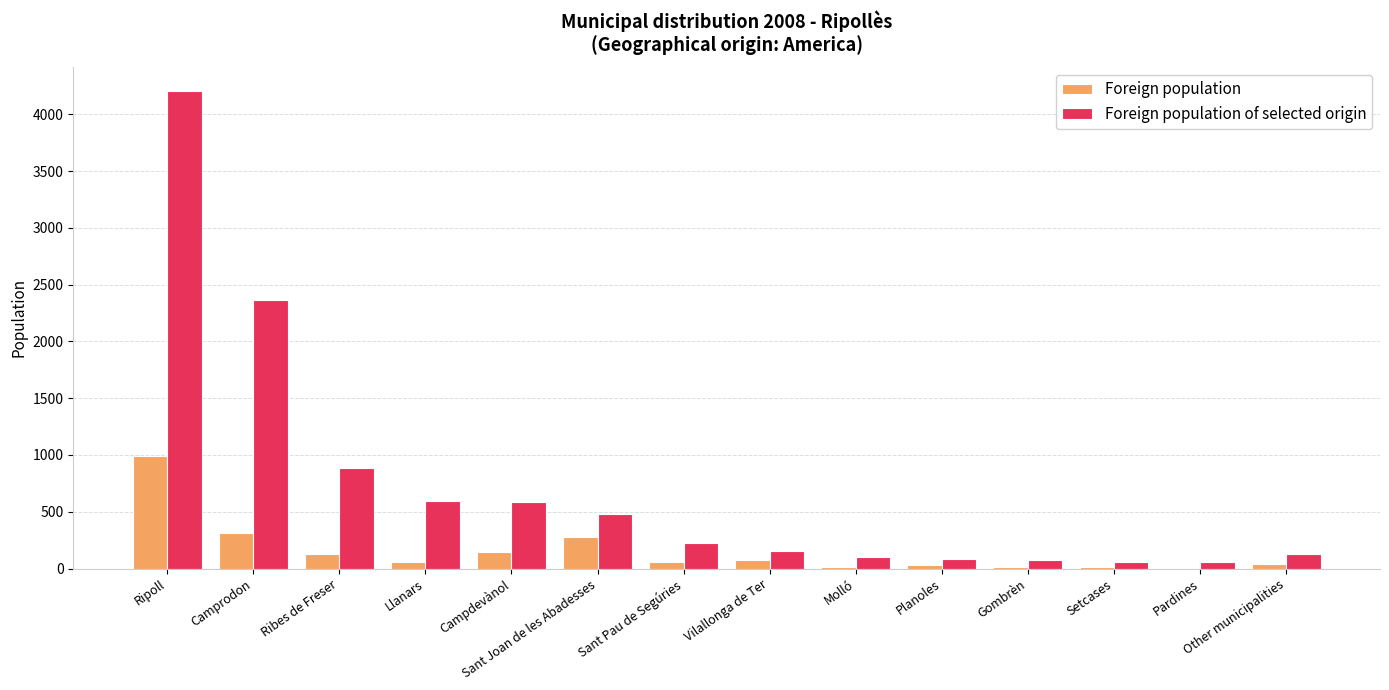

What is the highest value of the Foreign population series?

988